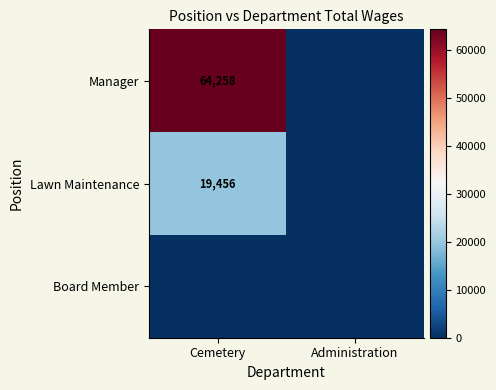

At which category does the chart reach its minimum across all series?

Administration